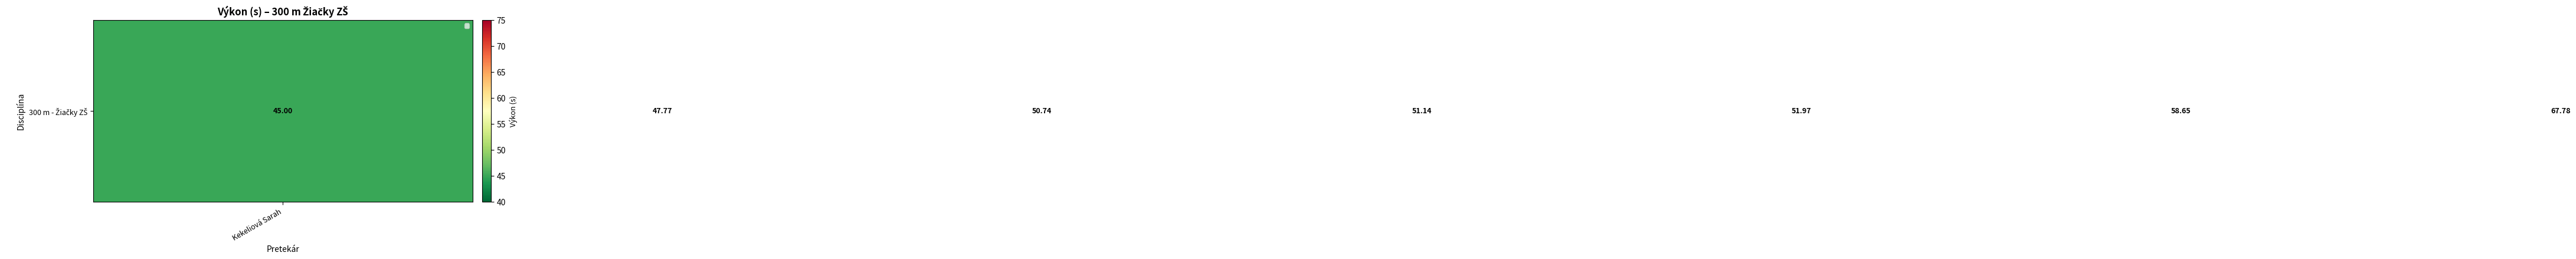

Is it true that the value at Kanavarova Laura is 16.5?

False